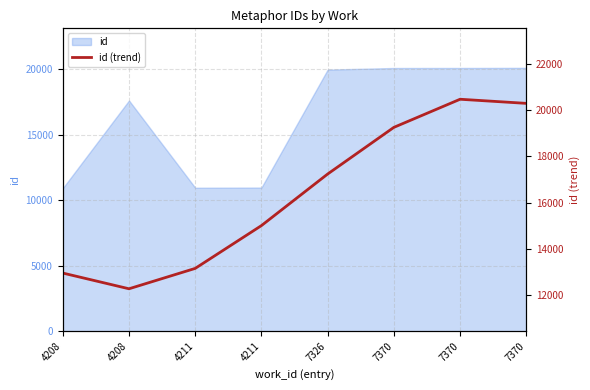

Is it true that the value at 4211 is 15003.3?

True